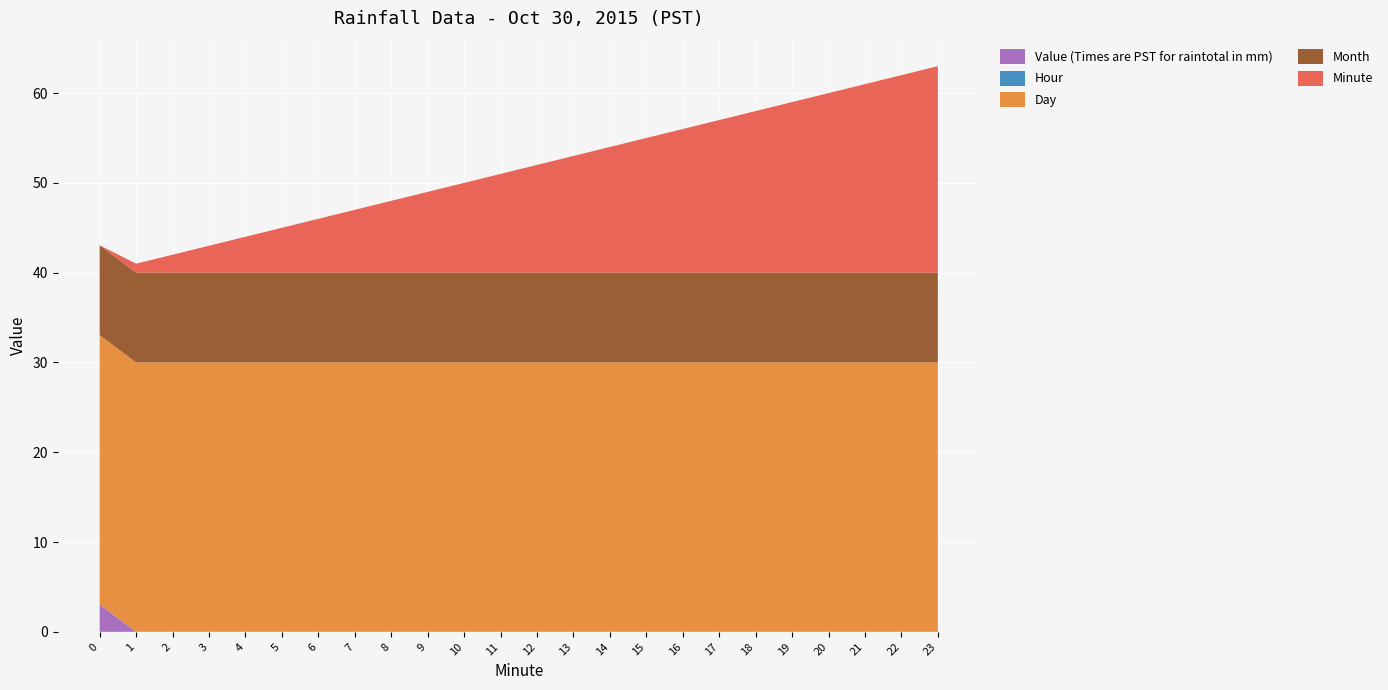

Reading left to right, transcribe all the data shown in this chart.

Value (Times are PST for raintotal in mm): 3.0	0.0	0.0	0.0	0.0	0.0	0.0	0.0	0.0	0.0	0.0	0.0	0.0	0.0	0.0	0.0	0.0	0.0	0.0	0.0	0.0	0.0	0.0	0.0
Hour: 0.0	0.0	0.0	0.0	0.0	0.0	0.0	0.0	0.0	0.0	0.0	0.0	0.0	0.0	0.0	0.0	0.0	0.0	0.0	0.0	0.0	0.0	0.0	0.0
Day: 30.0	30.0	30.0	30.0	30.0	30.0	30.0	30.0	30.0	30.0	30.0	30.0	30.0	30.0	30.0	30.0	30.0	30.0	30.0	30.0	30.0	30.0	30.0	30.0
Month: 10.0	10.0	10.0	10.0	10.0	10.0	10.0	10.0	10.0	10.0	10.0	10.0	10.0	10.0	10.0	10.0	10.0	10.0	10.0	10.0	10.0	10.0	10.0	10.0
Minute: 0.0	1.0	2.0	3.0	4.0	5.0	6.0	7.0	8.0	9.0	10.0	11.0	12.0	13.0	14.0	15.0	16.0	17.0	18.0	19.0	20.0	21.0	22.0	23.0